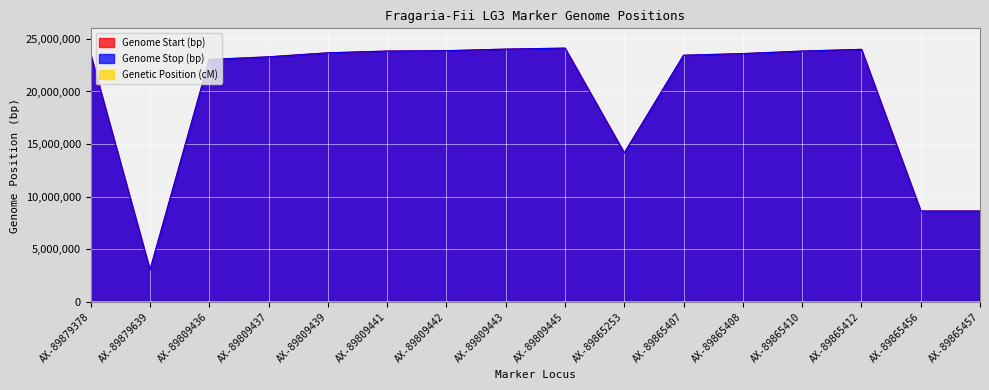

How many lines are shown in the chart?

3